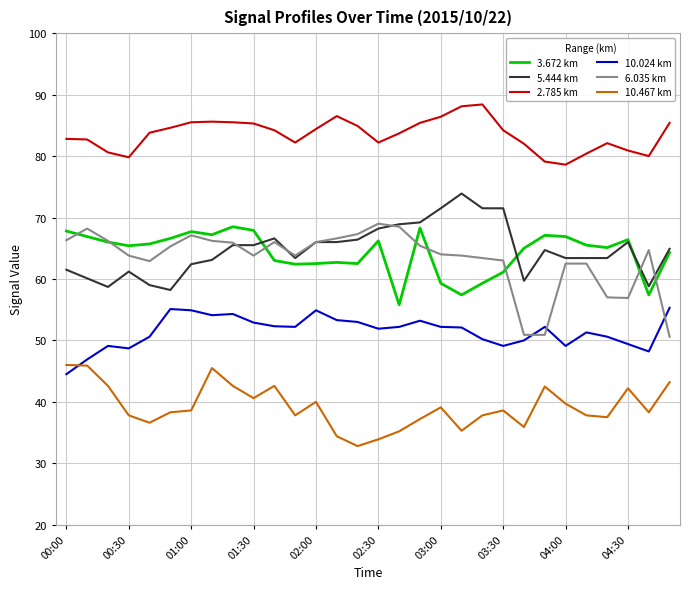

What is the difference between the second highest and second lowest values in the 10.024 km series?

8.2